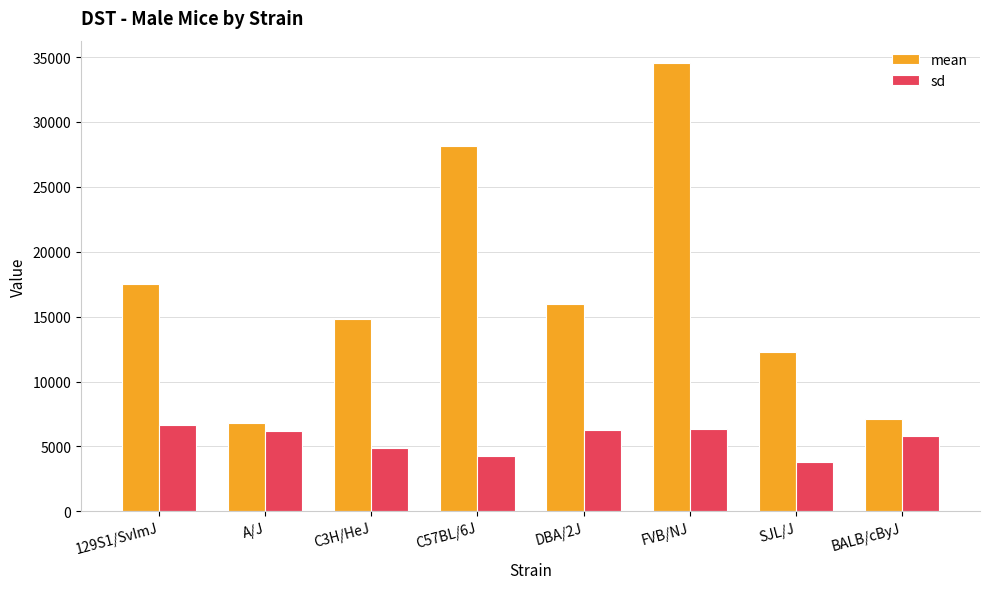

Is it true that mean equals 22696 at DBA/2J?

False